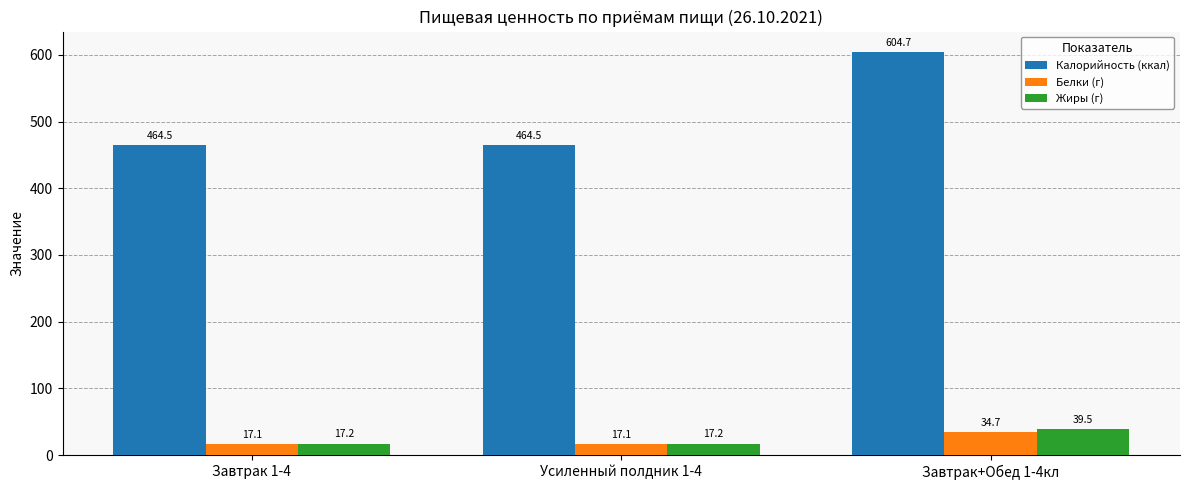

What is the sum of the Белки (г) values at Завтрак 1-4 and Завтрак+Обед 1-4кл?

51.8